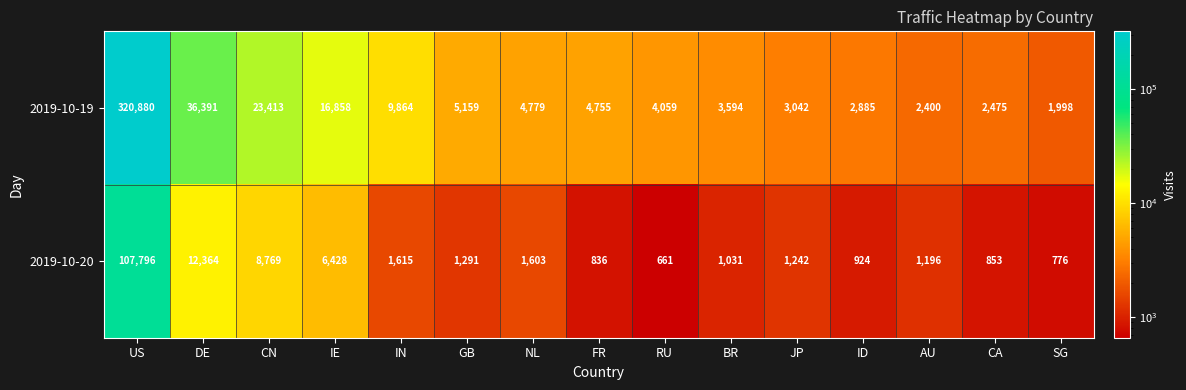

What is the sum of all 2019-10-20 values?

147385